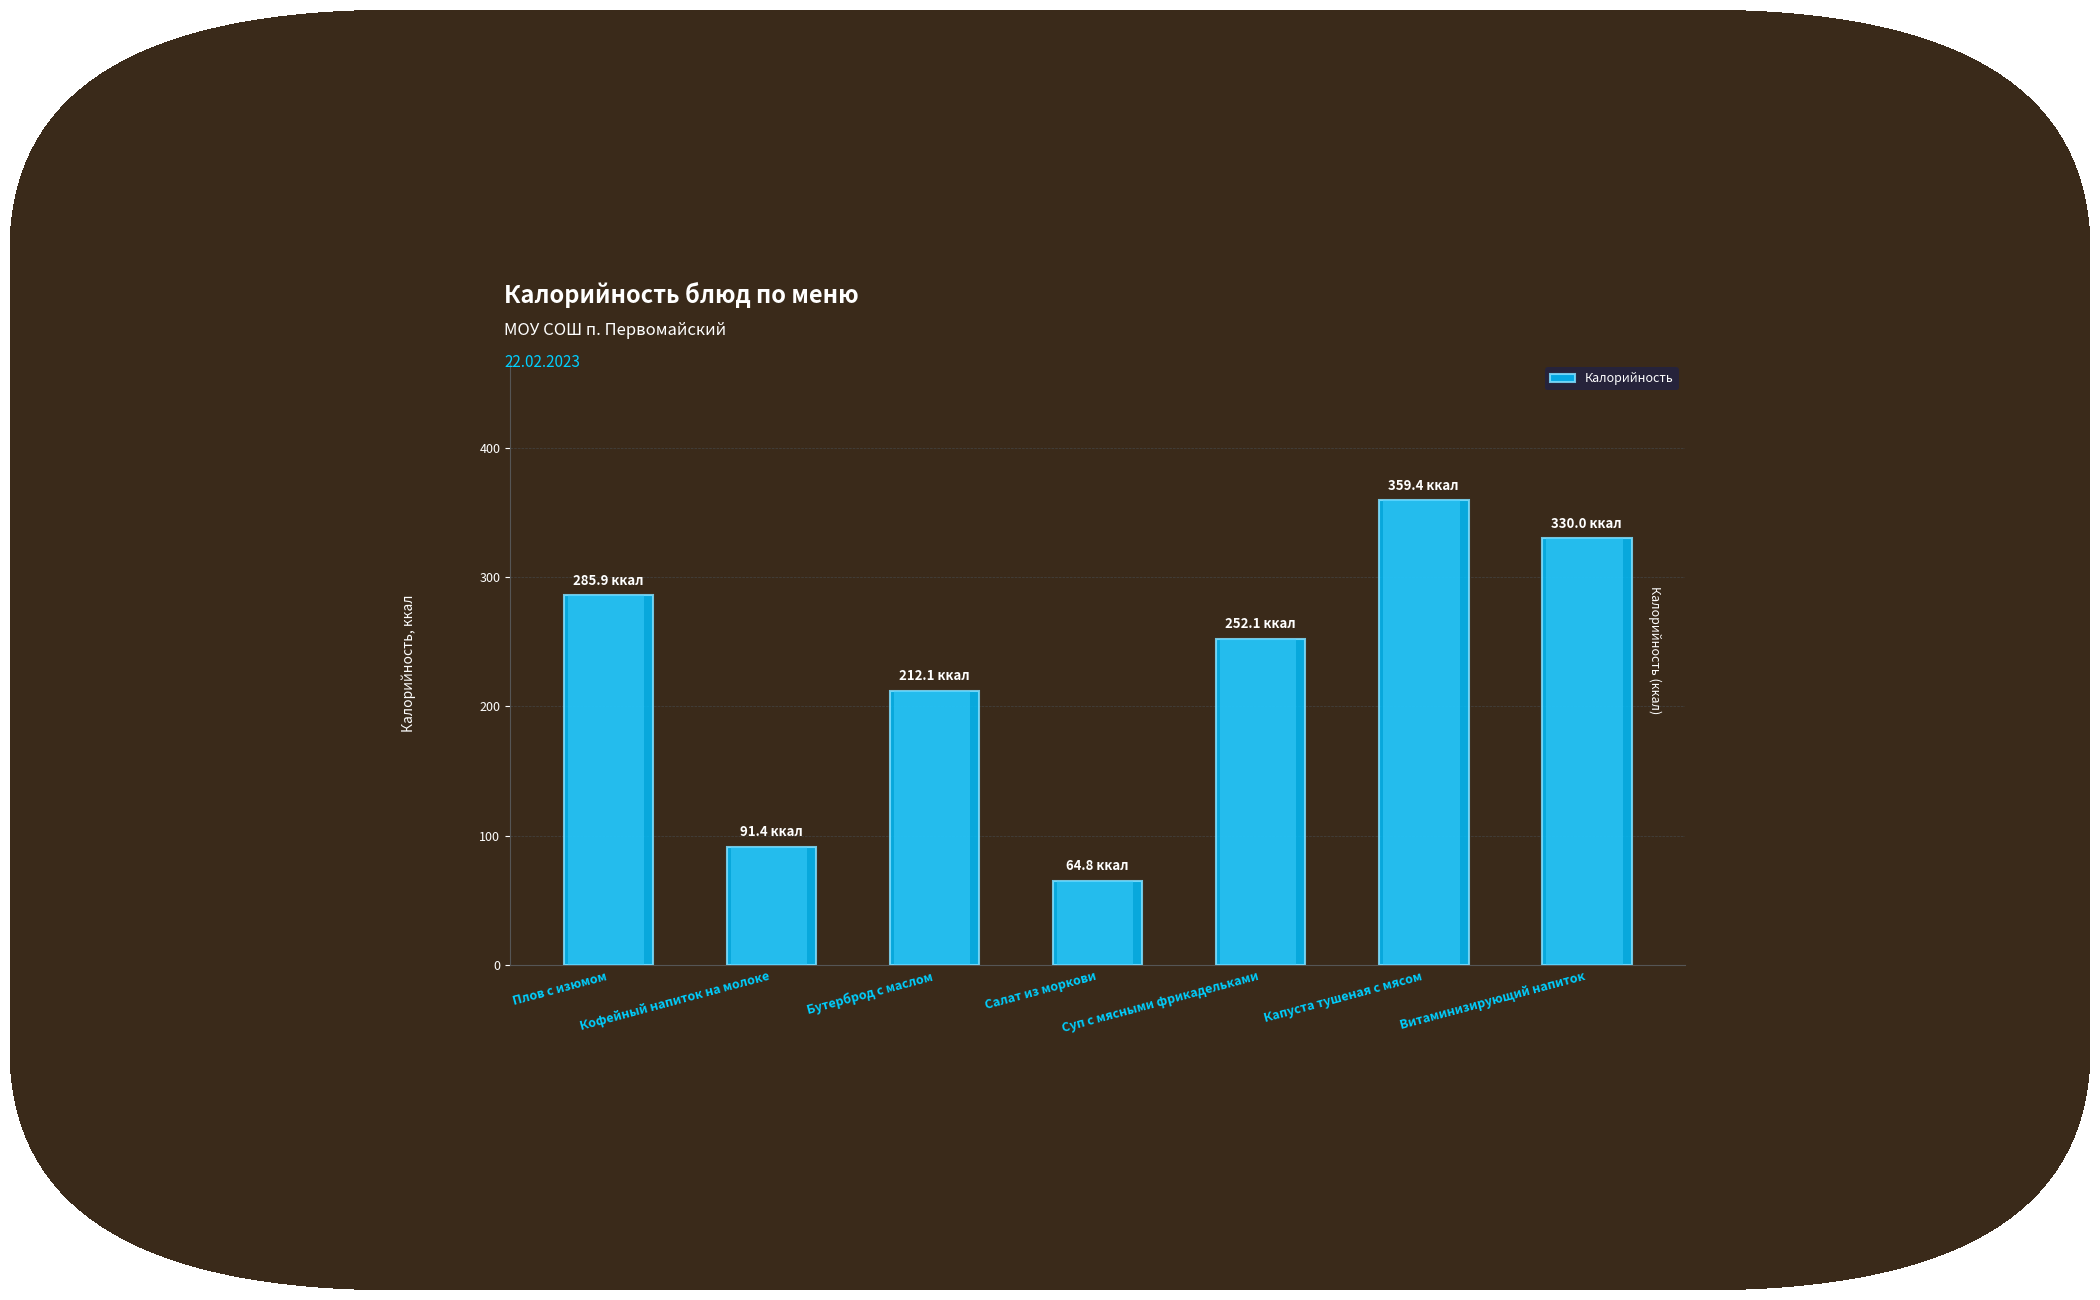

How many data points are less than 252?

3